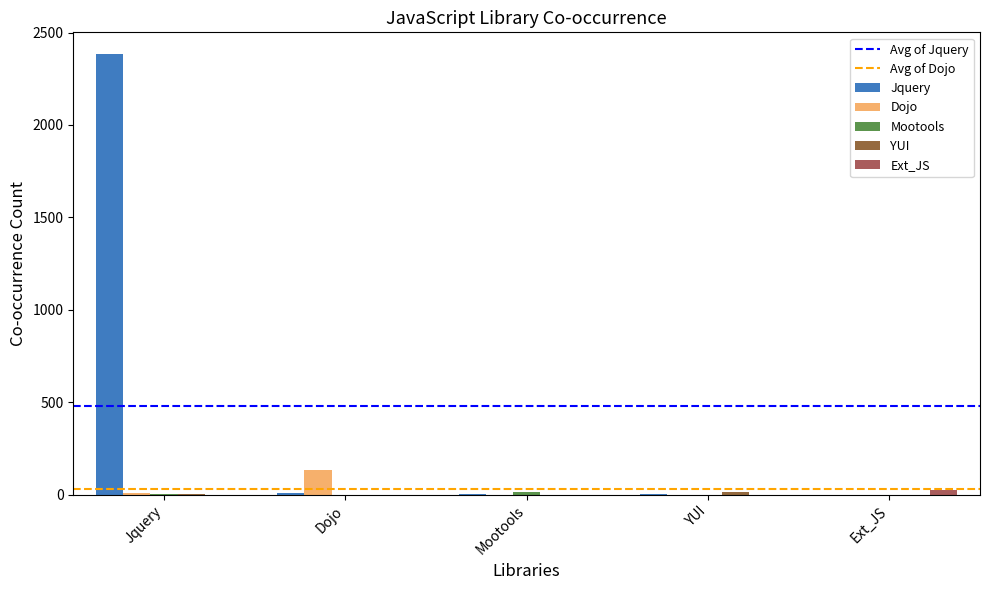

The Dojo series shows 133 at Dojo. True or false?

True